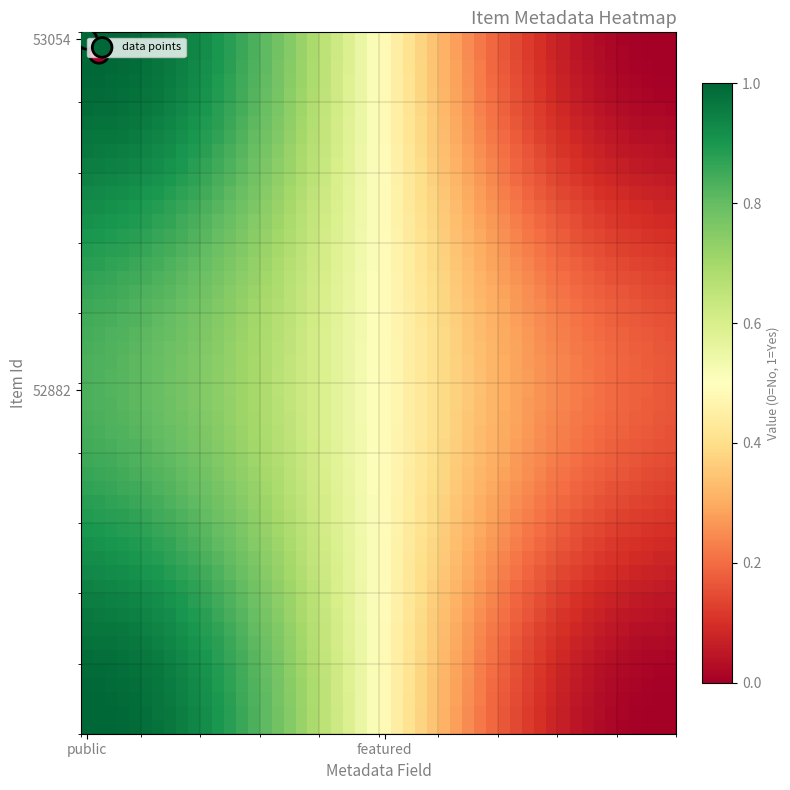

Rank the categories by 52882 value from lowest to highest.

1, 0